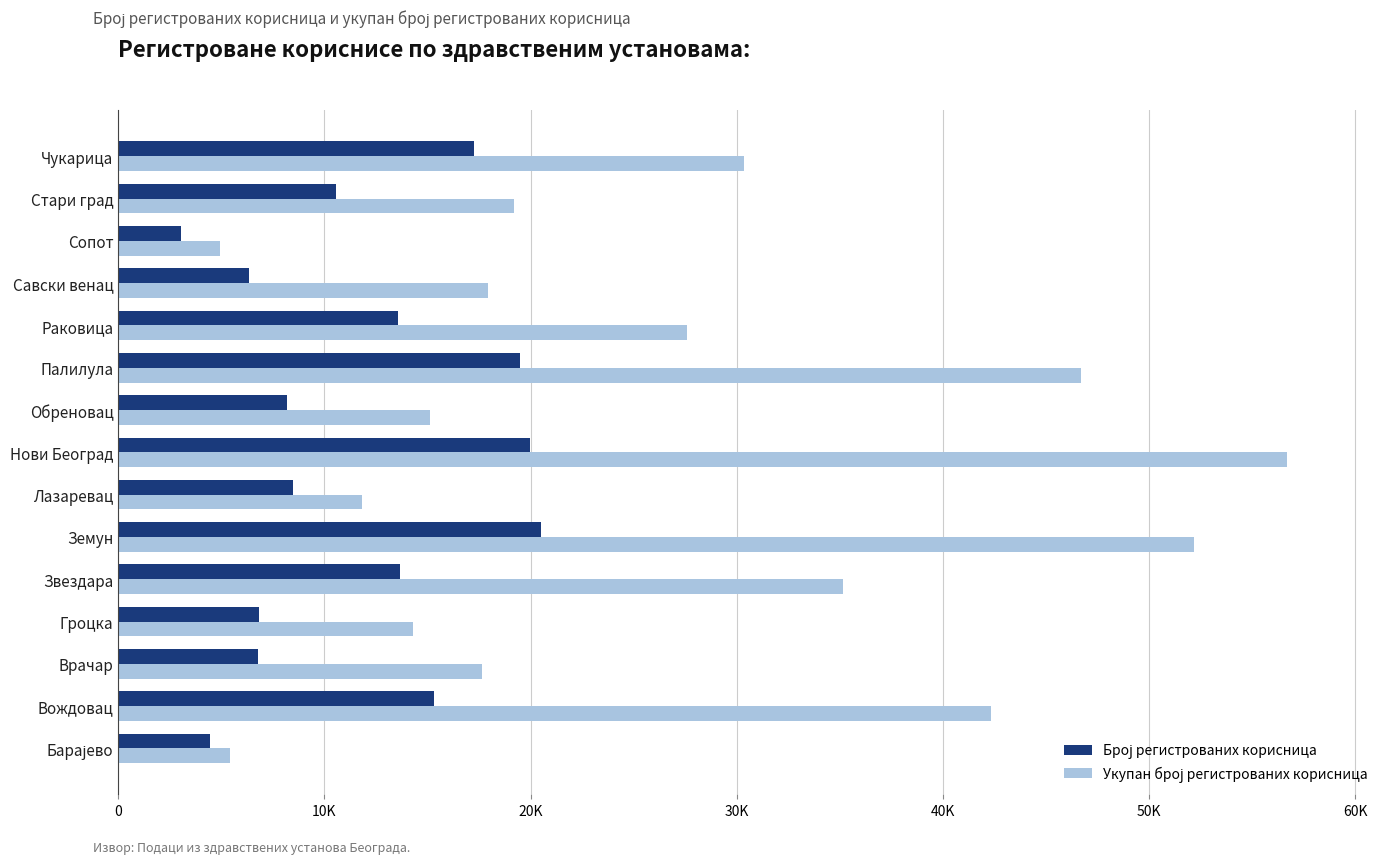

What is the minimum value shown in the chart?

3058